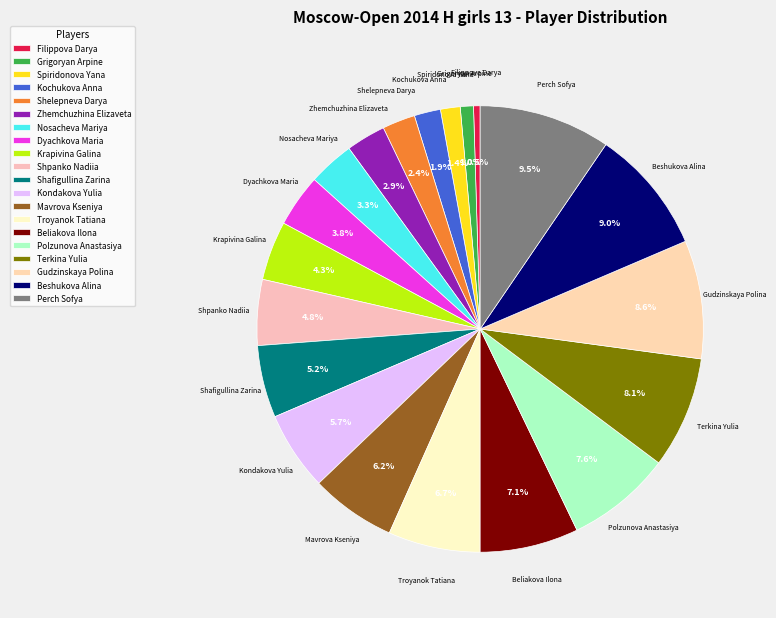

Between Shelepneva Darya and Troyanok Tatiana, which is larger?

Troyanok Tatiana